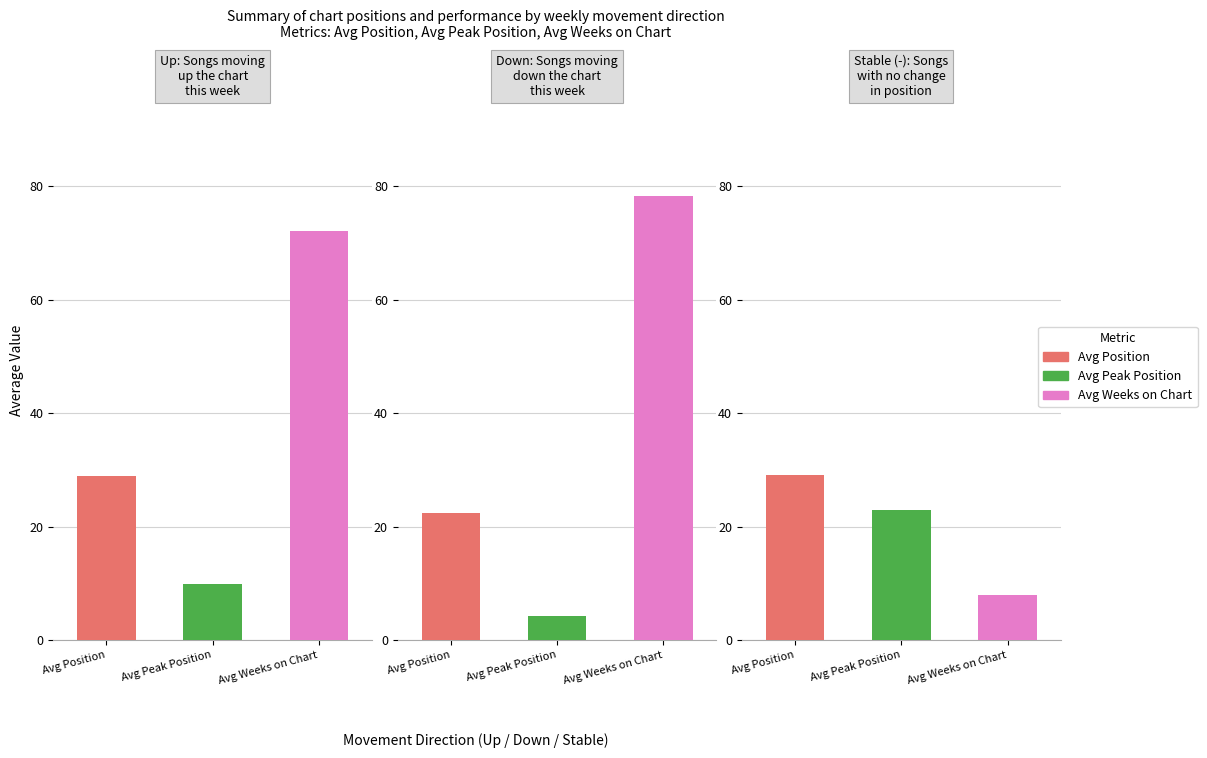

Where does the - series first go above 23?

avg_position